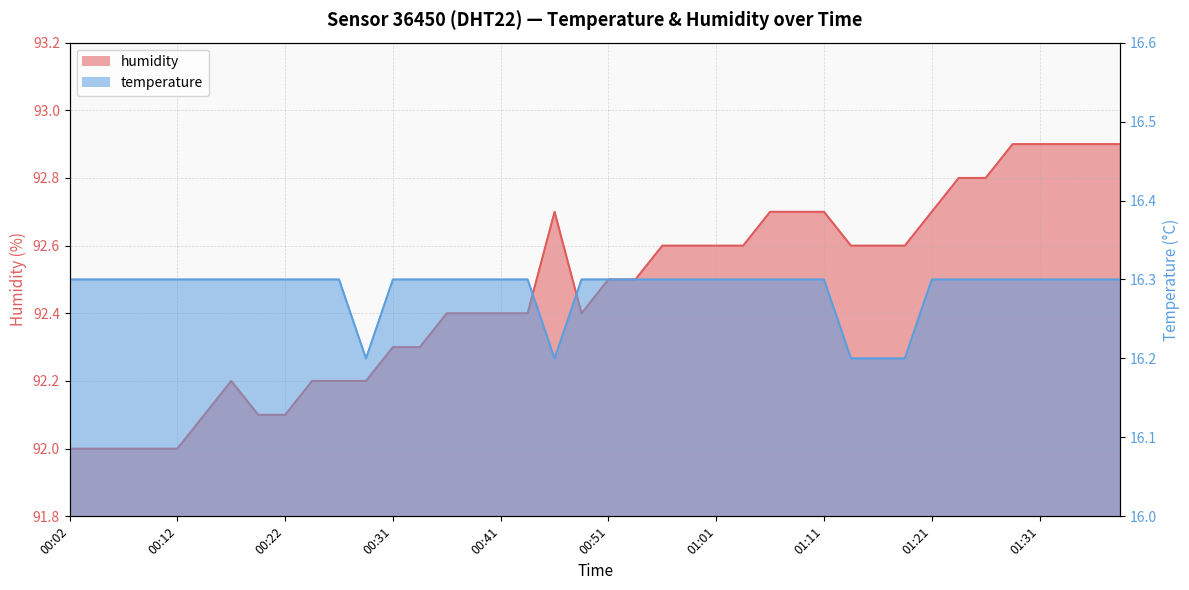

At 01:38, list the series in order from smallest to largest.

temperature, humidity